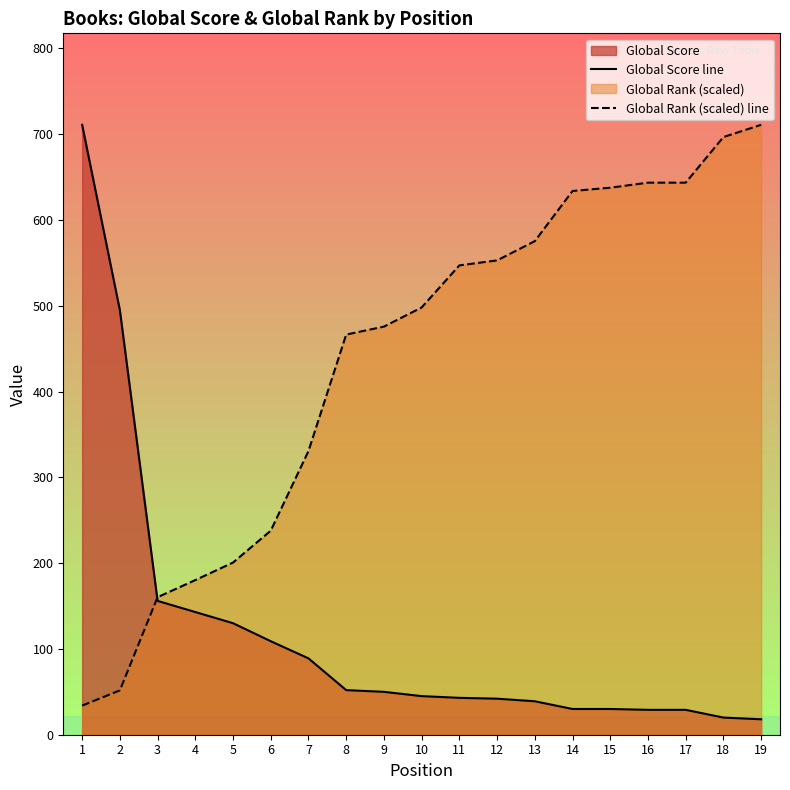

What is the total value across all series at 12?

594.9